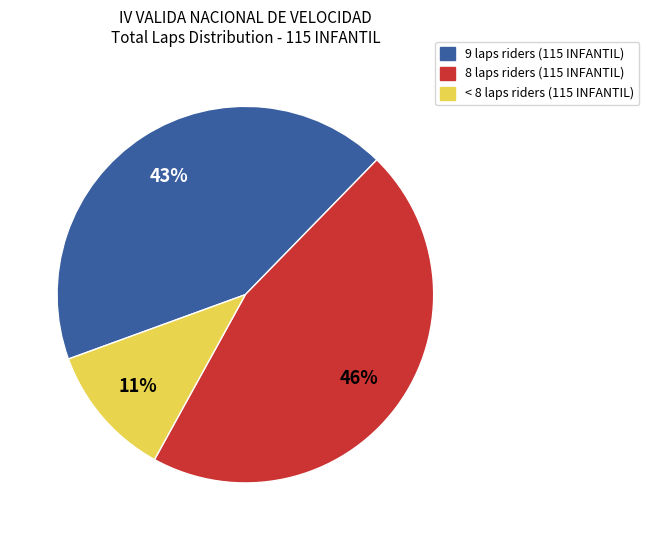

To the nearest percent, what is the average slice percentage?

33%